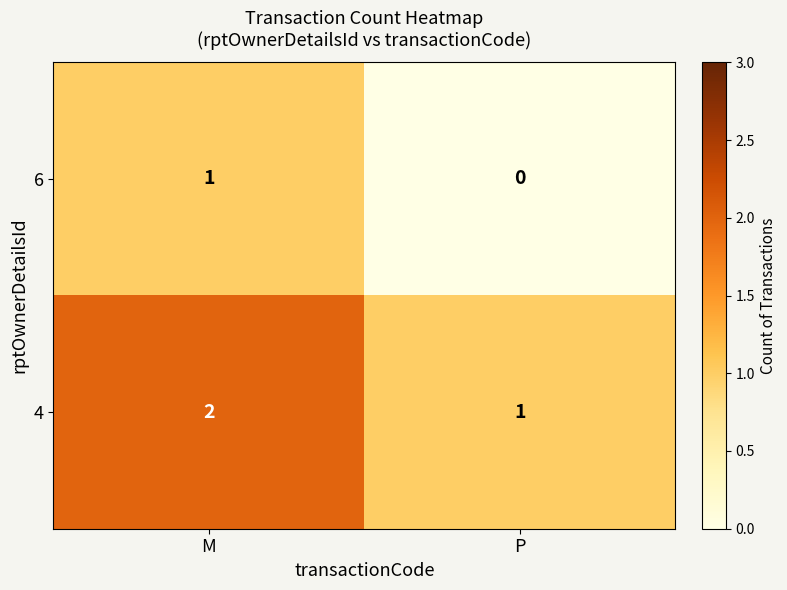

Is it true that 6 equals 1 at P?

False